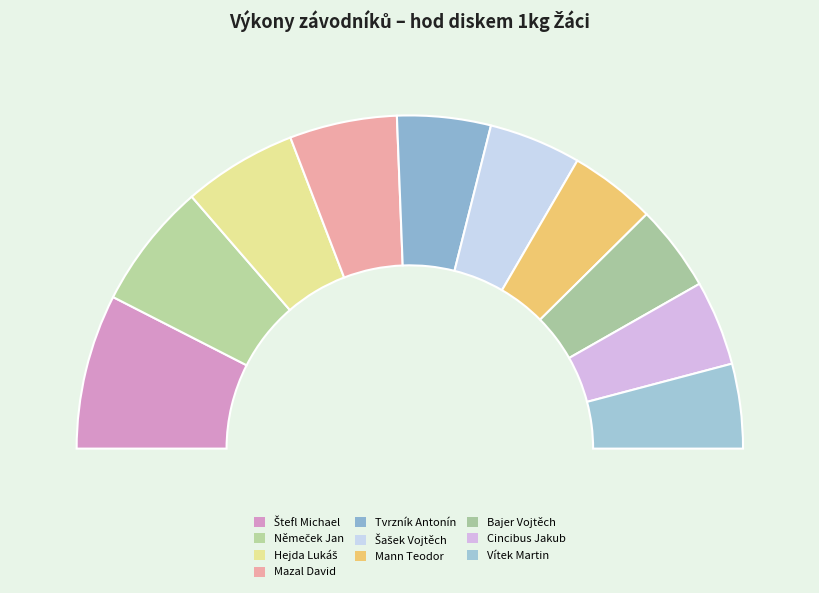

To the nearest percent, what portion does Mazal David represent?

10%